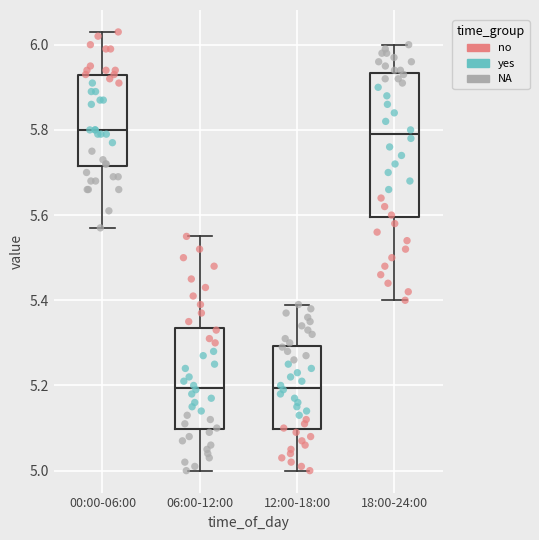

Reading left to right, transcribe this box plot: for each box, give where its median line is, the range the box spans, and where its two whiskers end, as read against the y-axis. The values are not printed on the chart, so give them approximately, as read against the axis.

00:00-06:00: median 5.80, box 5.72 to 5.94, whiskers 5.58 to 6.04
06:00-12:00: median 5.20, box 5.10 to 5.34, whiskers 5.00 to 5.56
12:00-18:00: median 5.20, box 5.10 to 5.30, whiskers 5.00 to 5.40
18:00-24:00: median 5.80, box 5.60 to 5.94, whiskers 5.40 to 6.00